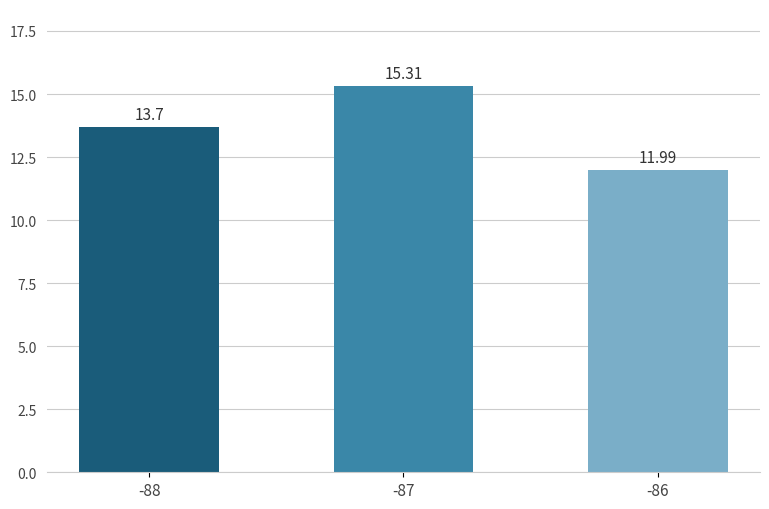

What is the ratio of the value at -87 to the value at -88?

1.1